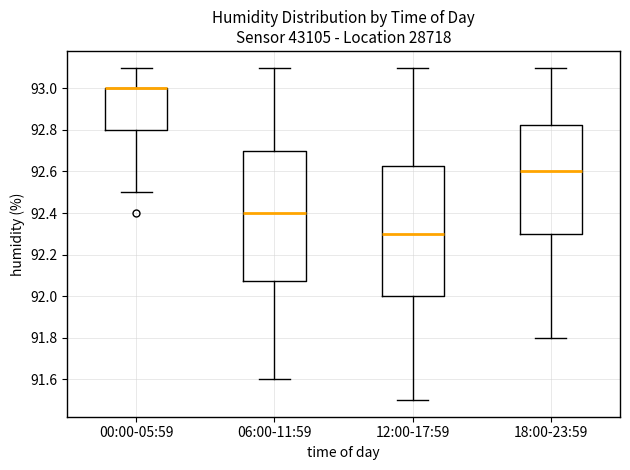

Where does the upper whisker of the box for 00:00-05:59 end on the y-axis? The values are not printed on the chart, so give them approximately, as read against the axis.

93.10